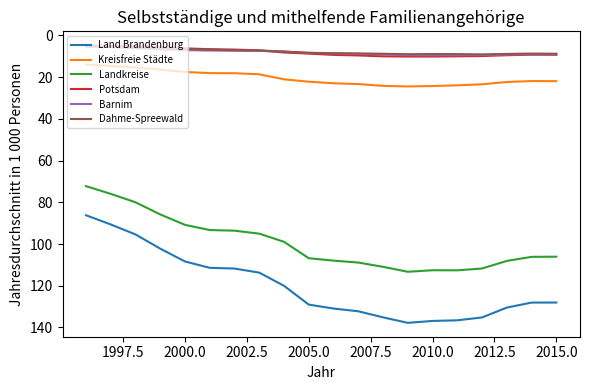

What is the lowest value of the Land Brandenburg series?

86.2